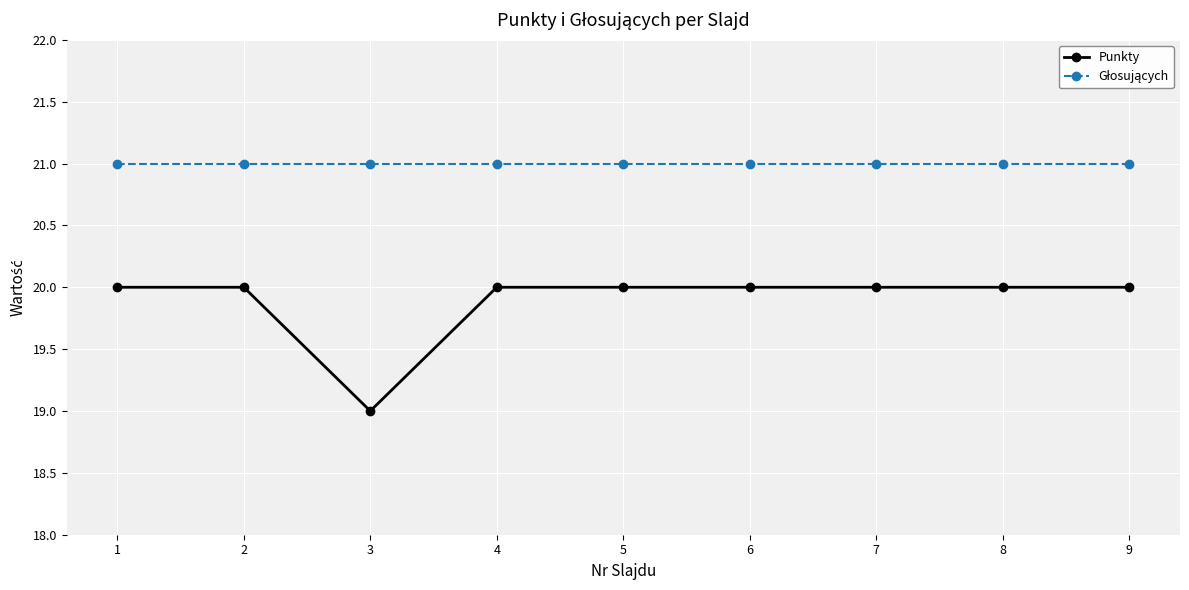

Between 2 and 3, which series saw the biggest shift?

Punkty